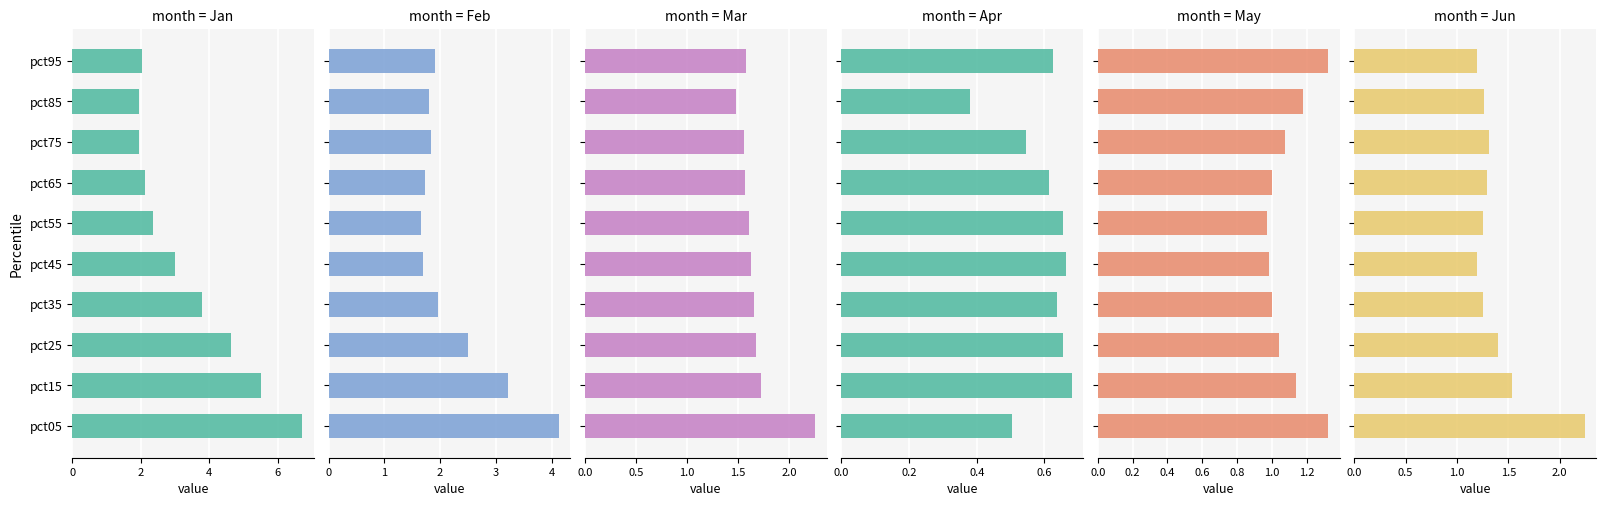

What is the sum of all Mar values?

16.8